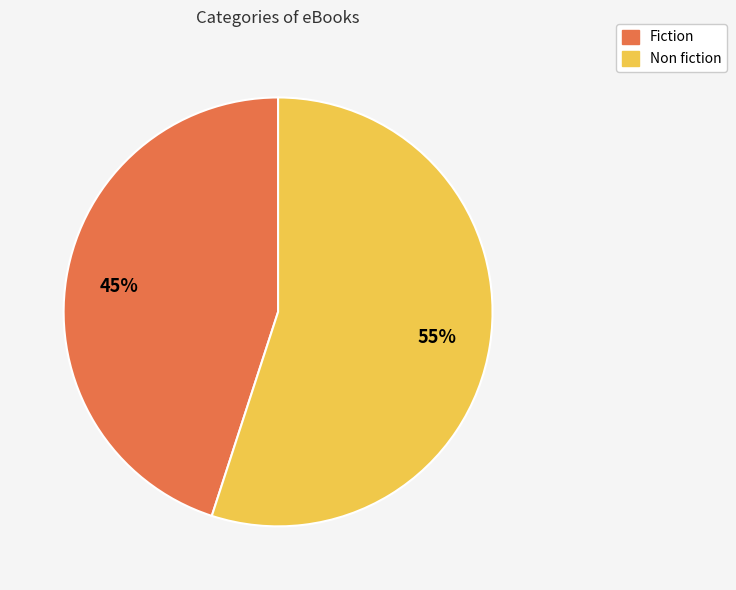

Is it true that Non fiction is 34% of the pie?

False